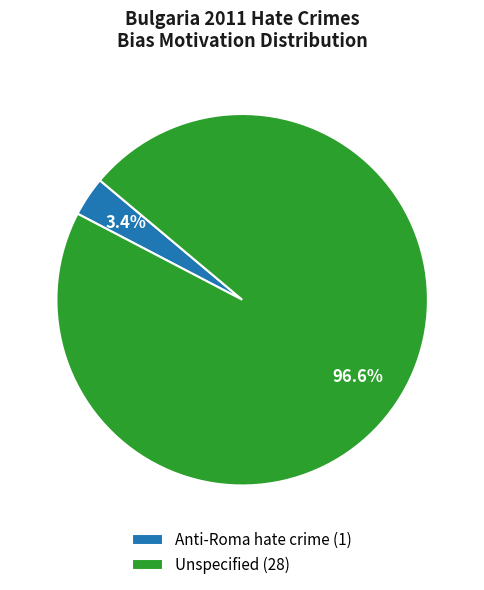

What percentage is the Anti-Roma hate crime slice, to the nearest percent?

3%